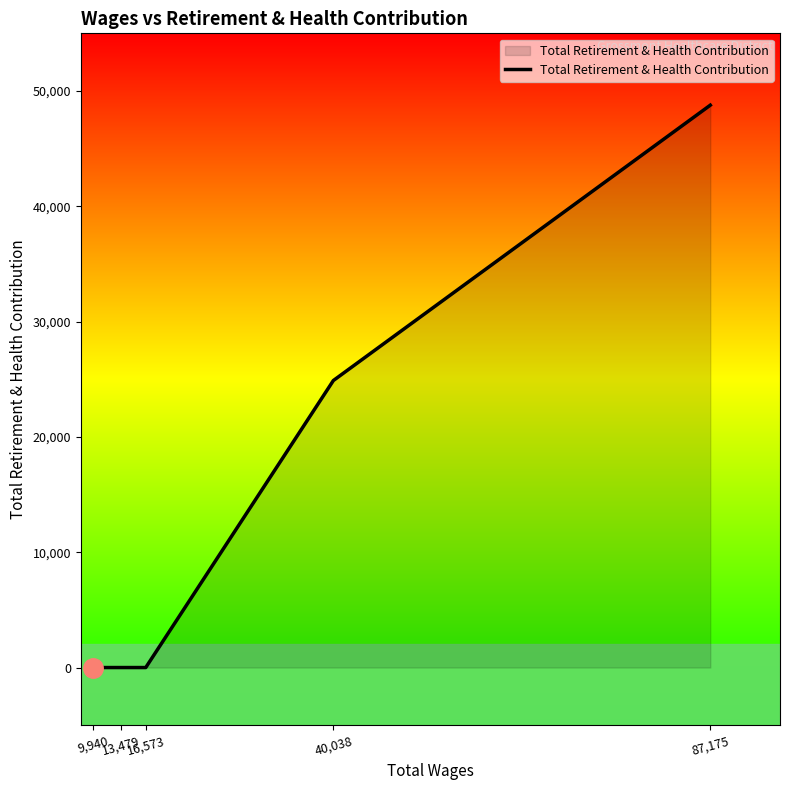

Count the number of data series in this chart.

1